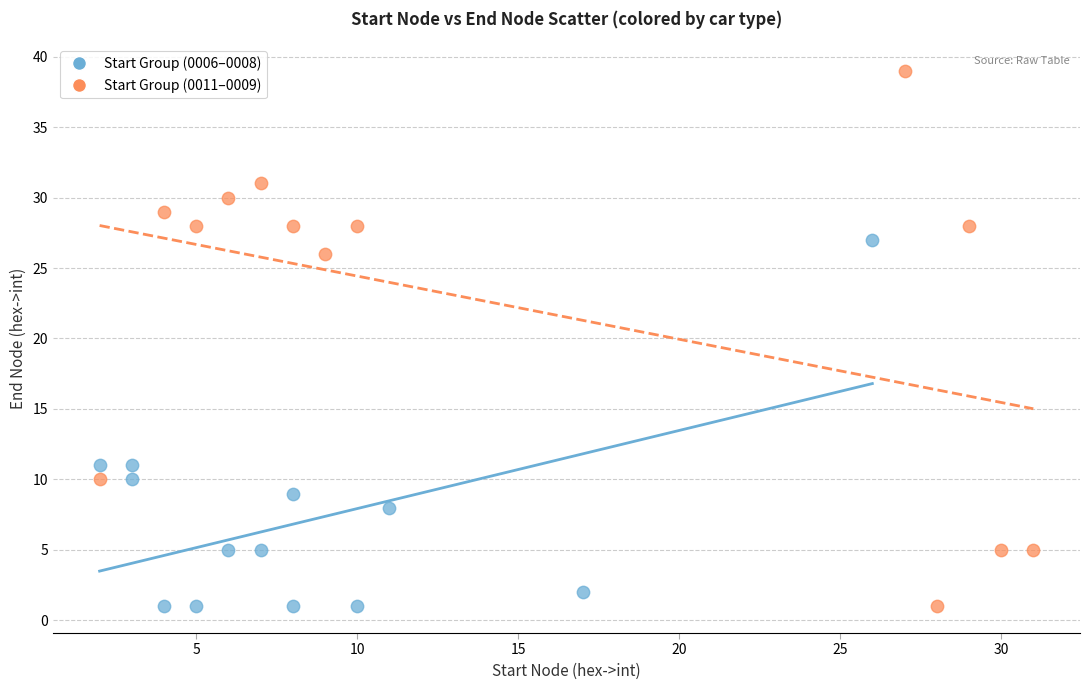

Which series has the widest spread of Y values?

Start Group (0011–0009)